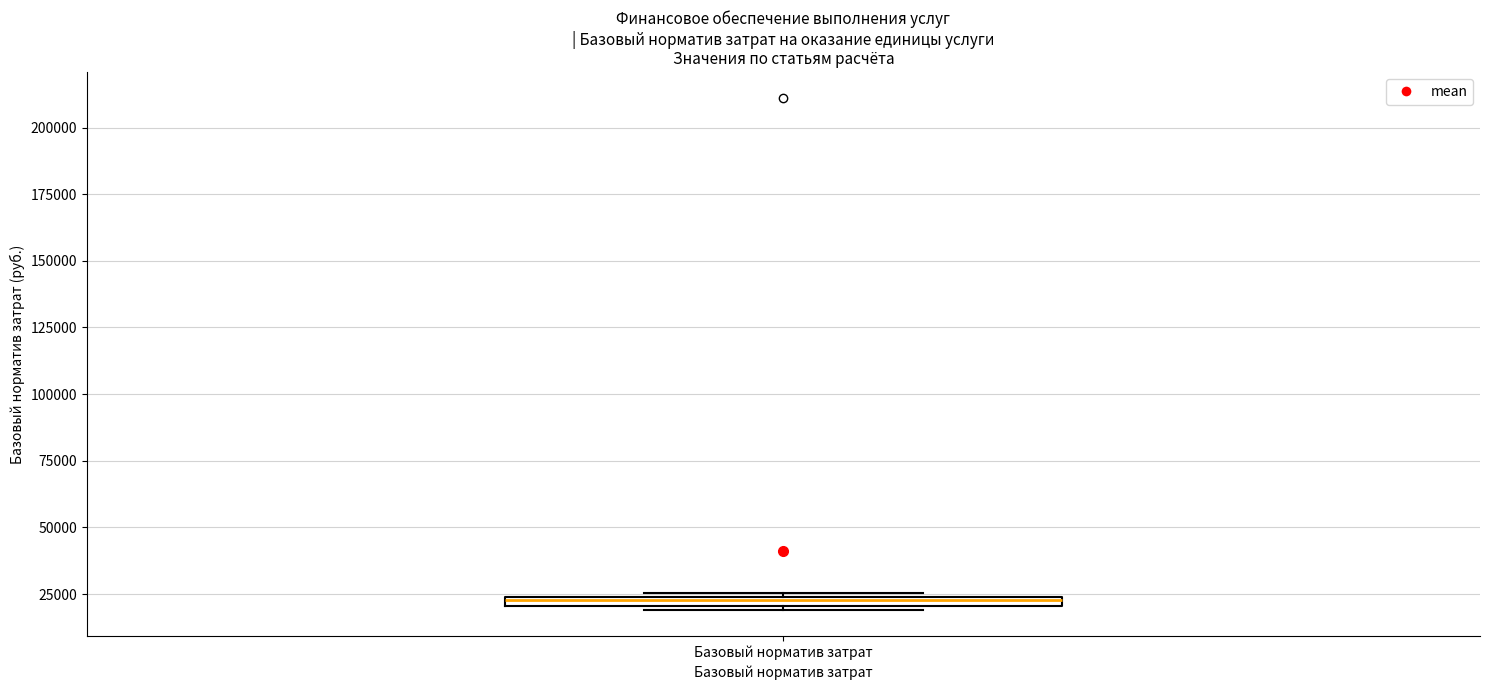

Where is the lower edge of the box for Базовый норматив затрат on the y-axis? The values are not printed on the chart, so give them approximately, as read against the axis.

20000